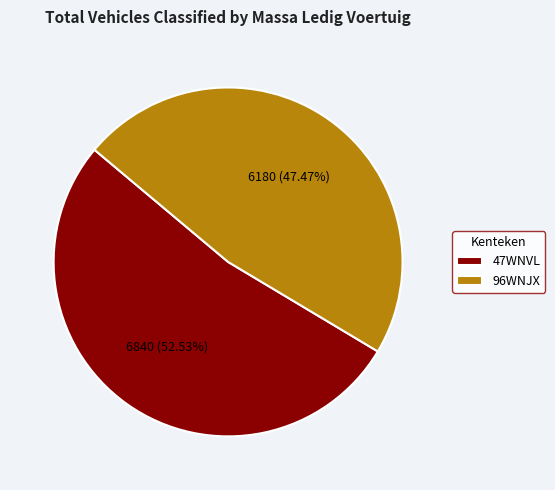

Approximately how many times larger is the value at 47WNVL compared to 96WNJX?

1.1